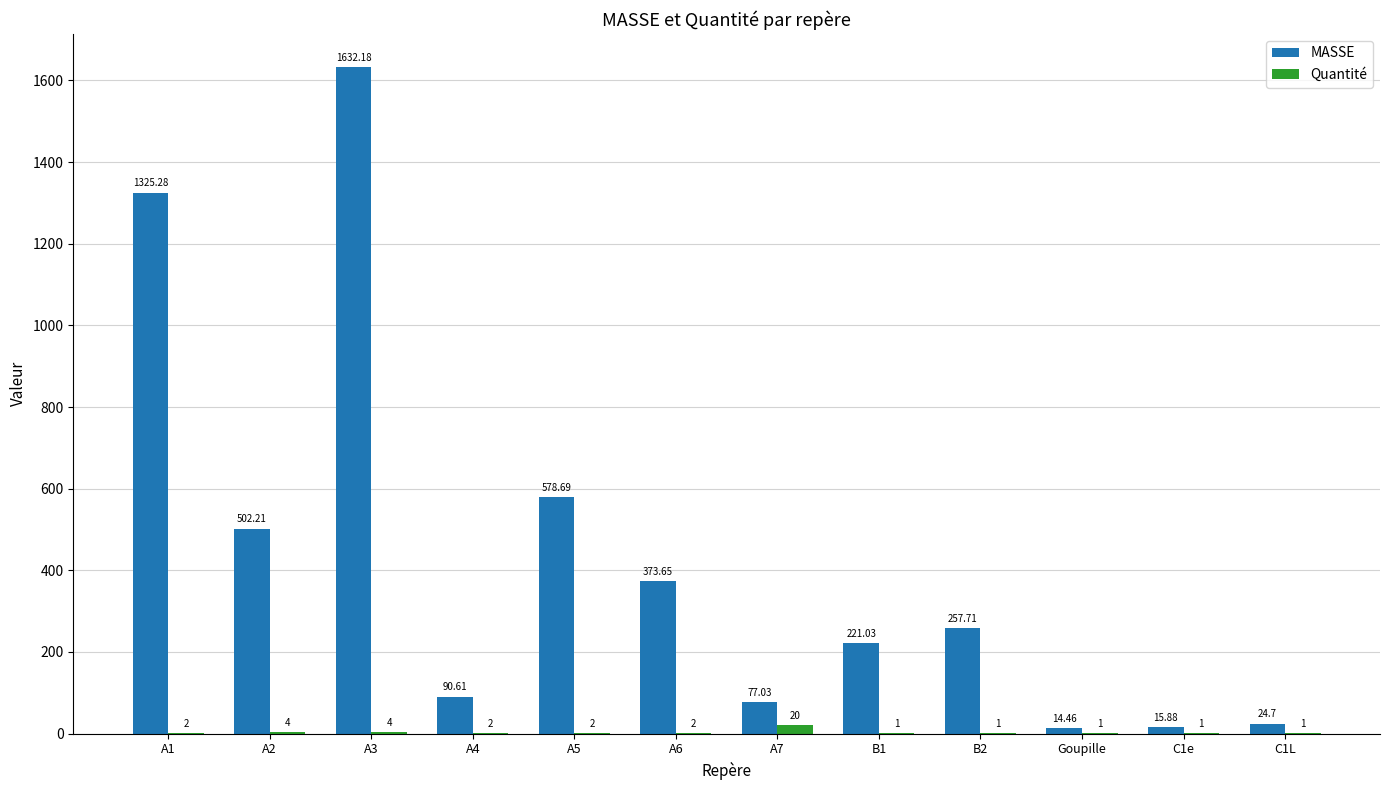

What is the difference between the MASSE values at Goupille and A7?

62.6